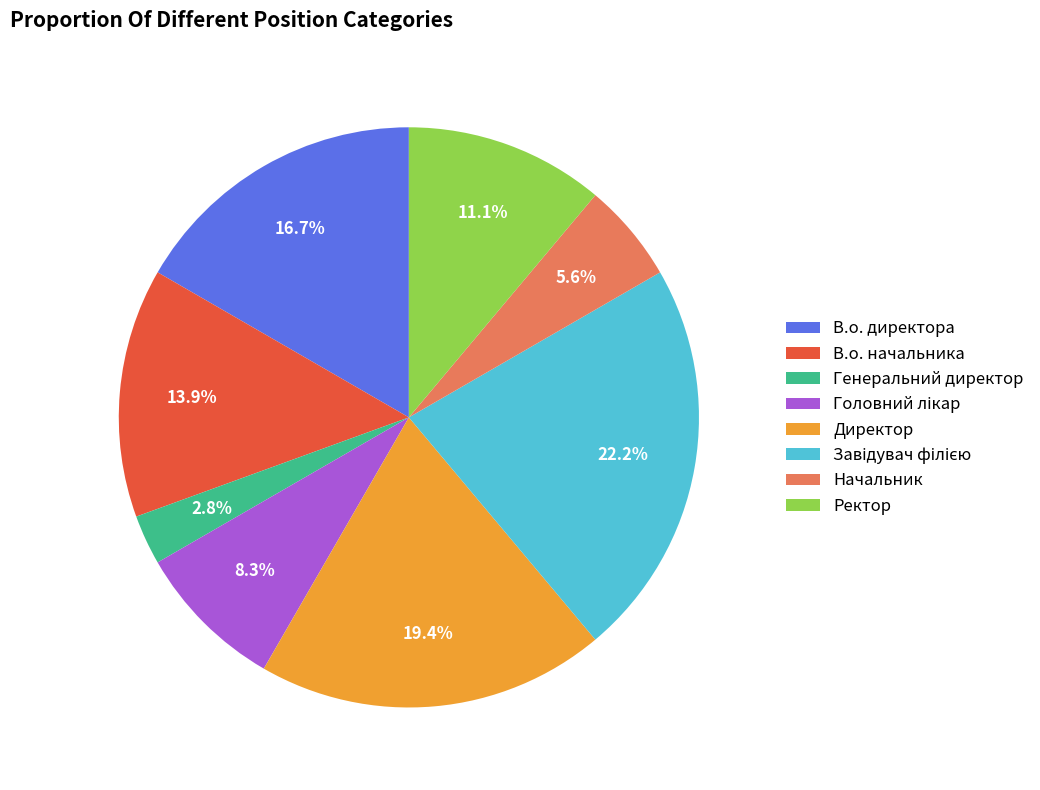

Combined, do Начальник and Ректор account for over 50%?

No